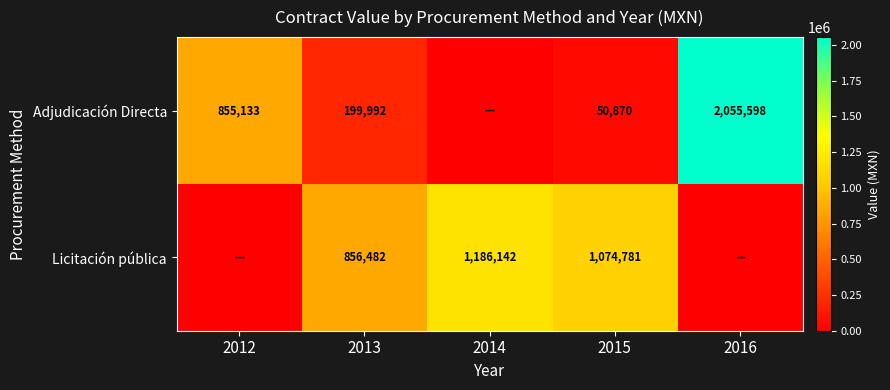

The value of Adjudicación Directa at 2013 is 84727. True or false?

False